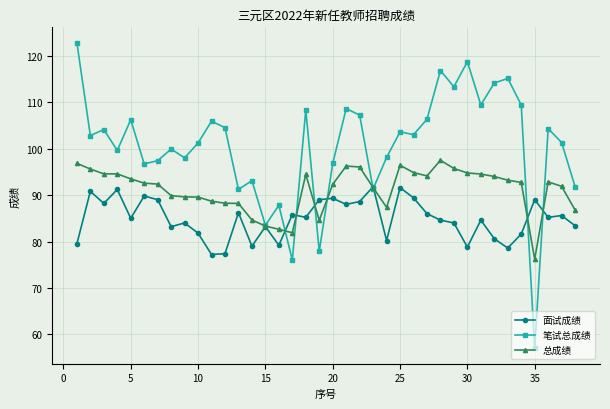

What is the difference between the maximum and minimum values in the 总成绩 series?

21.3